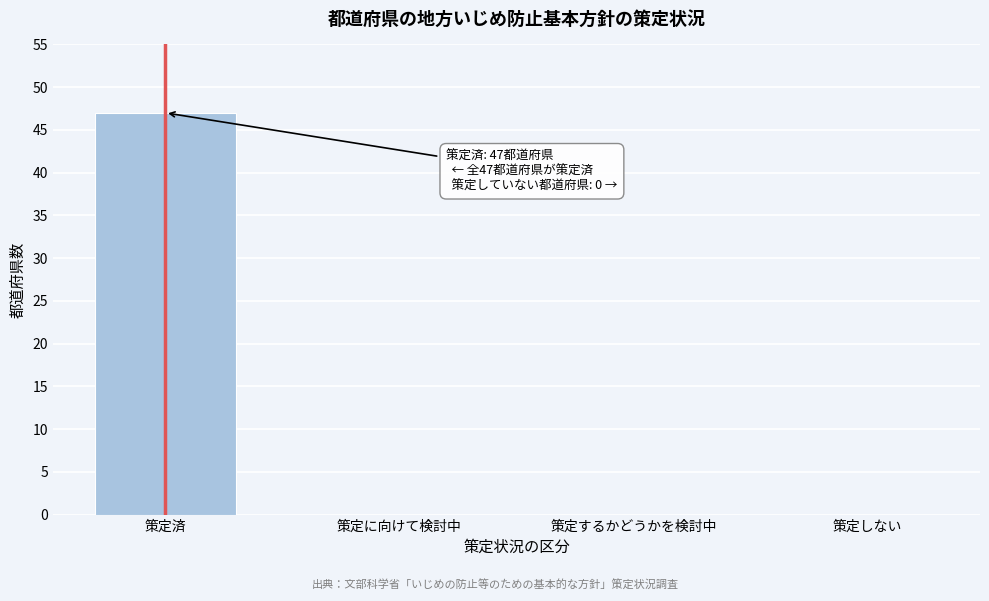

Reading left to right, transcribe all the data shown in this chart.

策定済=47	策定に向けて検討中=0	策定するかどうかを検討中=0	策定しない=0